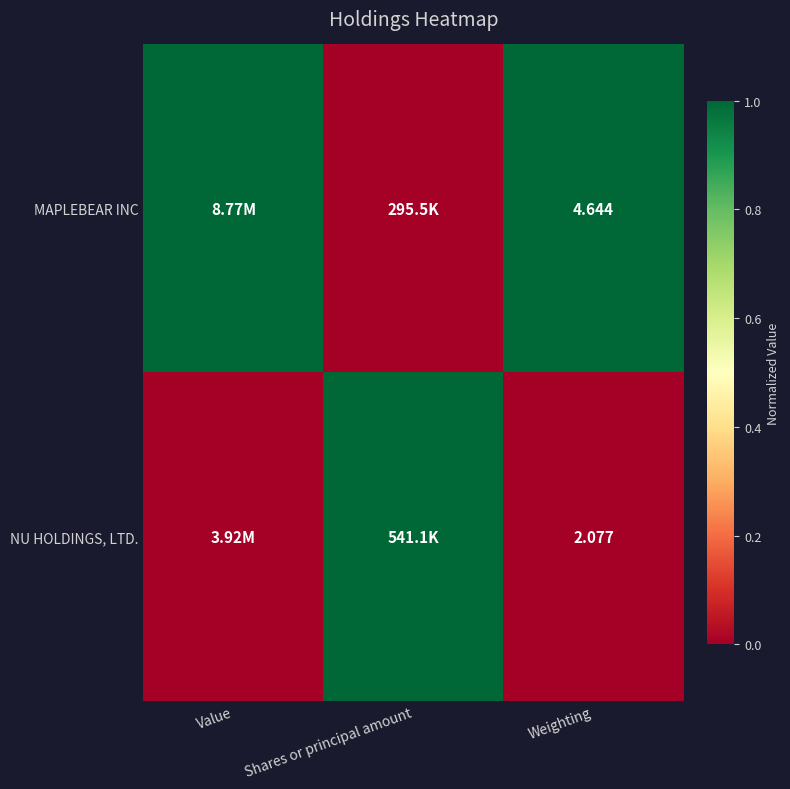

Rank the series at Weighting from highest to lowest value.

MAPLEBEAR INC, NU HOLDINGS, LTD.